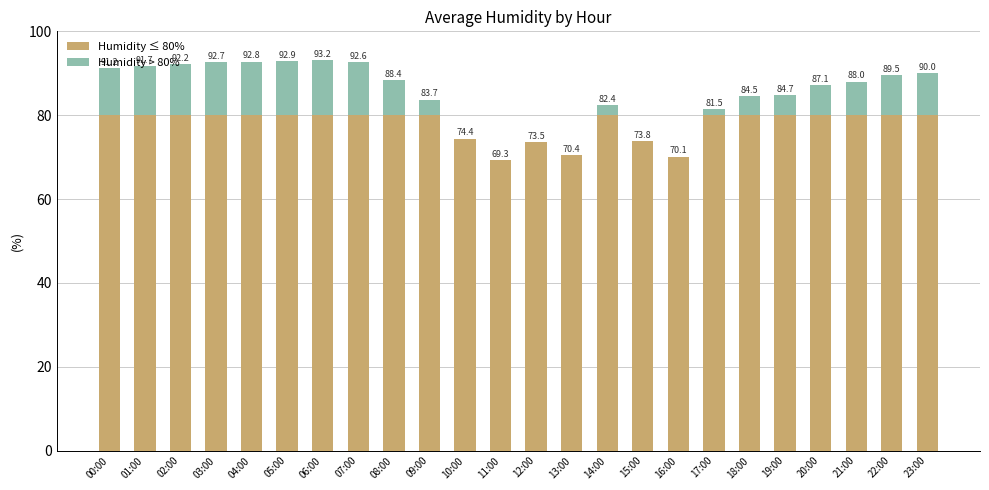

Rank the series at 04:00 from highest to lowest value.

Humidity ≤ 80%, Humidity > 80%